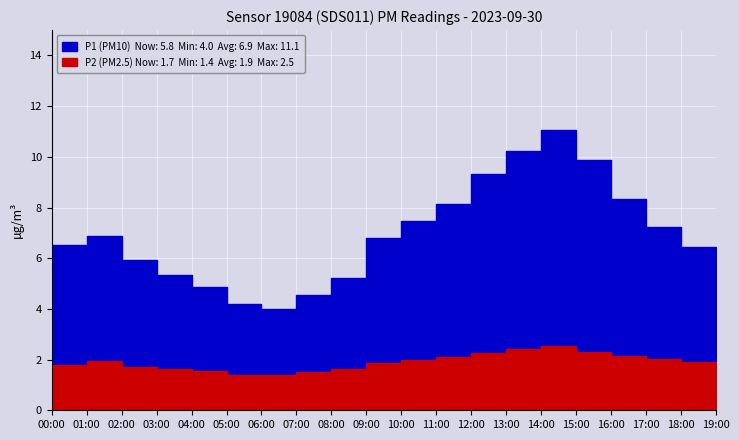

What is the difference between the maximum and minimum values in the P1 series?

7.1